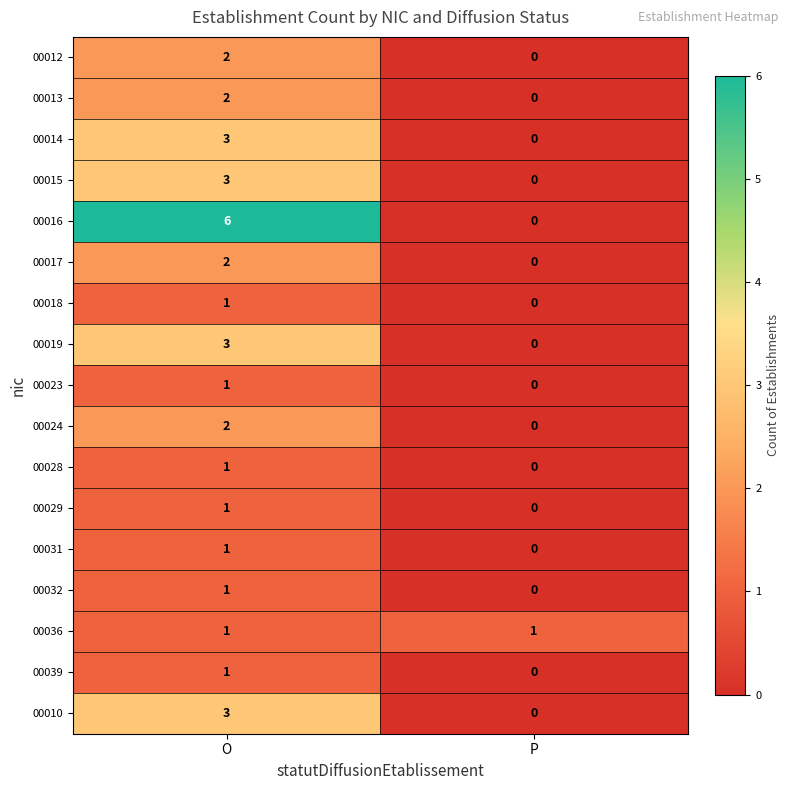

The value of 00032 at O is 1. True or false?

True